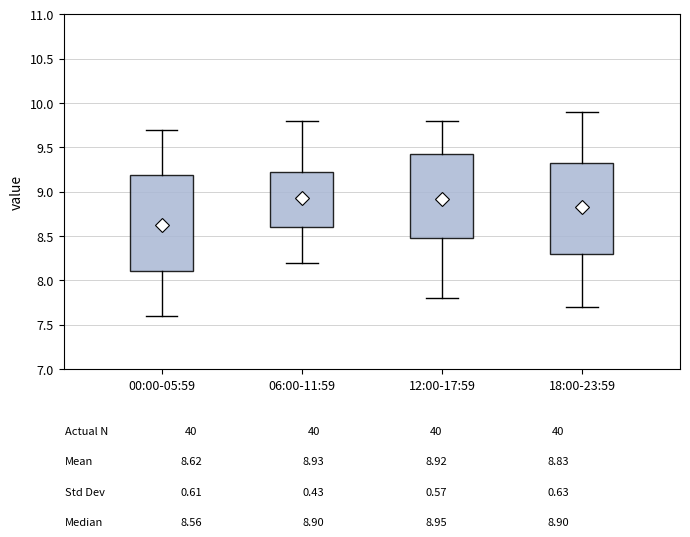

Where does the median line of the box for 00:00-05:59 sit on the y-axis? The values are not printed on the chart, so give them approximately, as read against the axis.

8.55